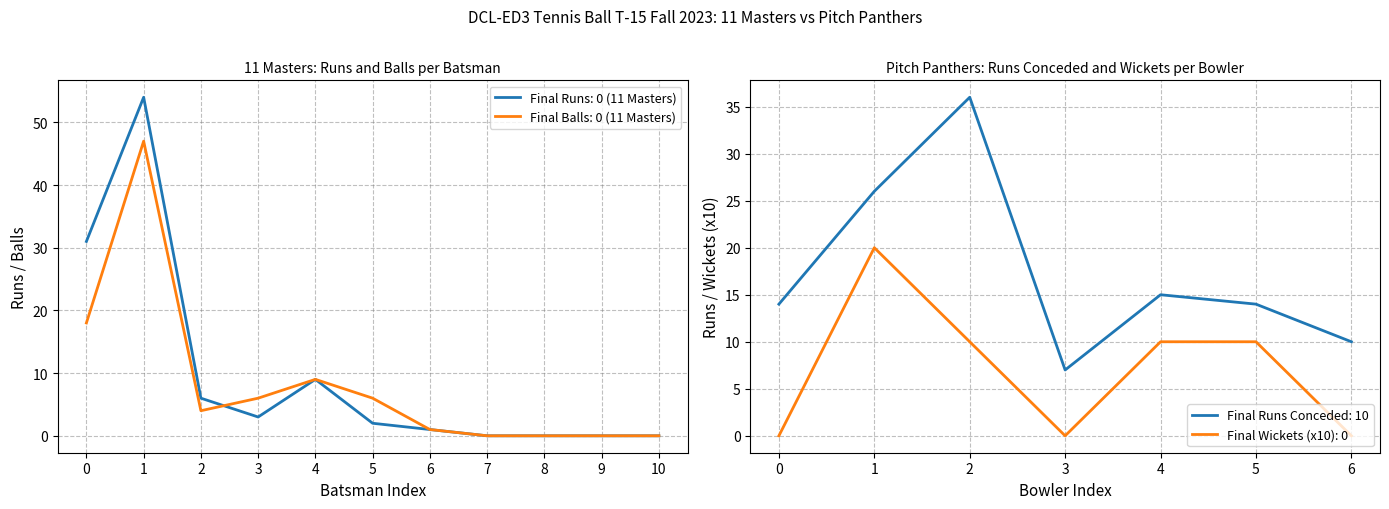

The value of Final Balls: 0 (11 Masters) at 8 is -25. True or false?

False